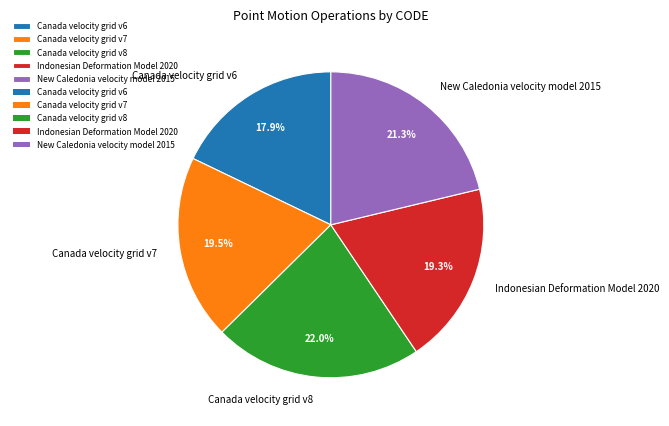

Count the number of slices in the pie.

5